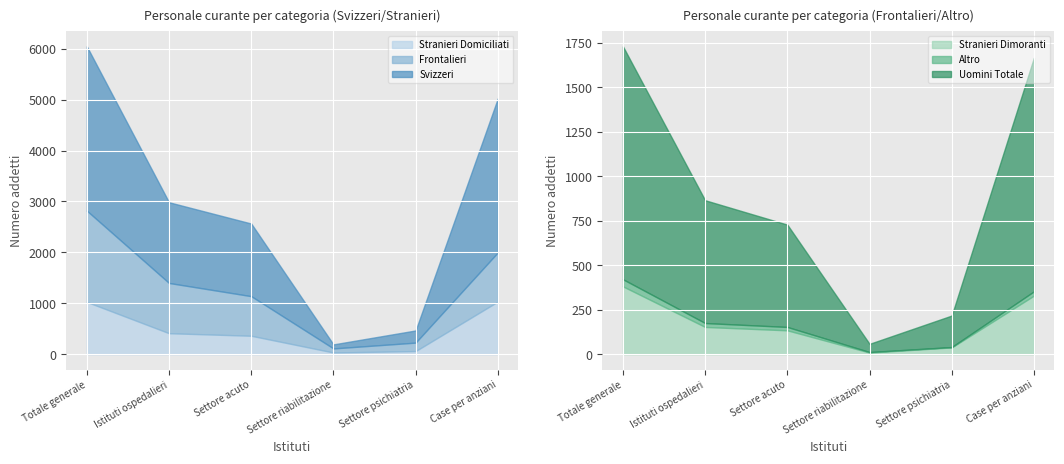

What is the difference between the maximum and second lowest values in the Stranieri Dimoranti series?

343